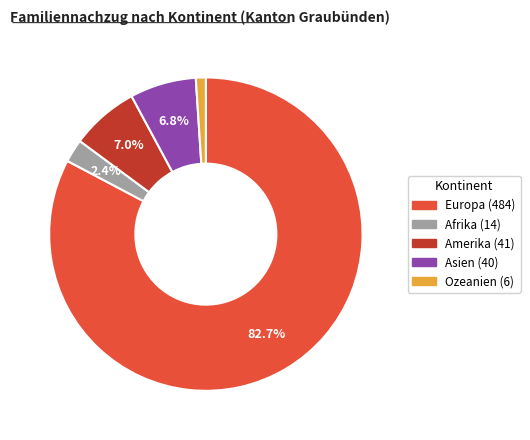

Is there a majority slice in this chart?

Yes